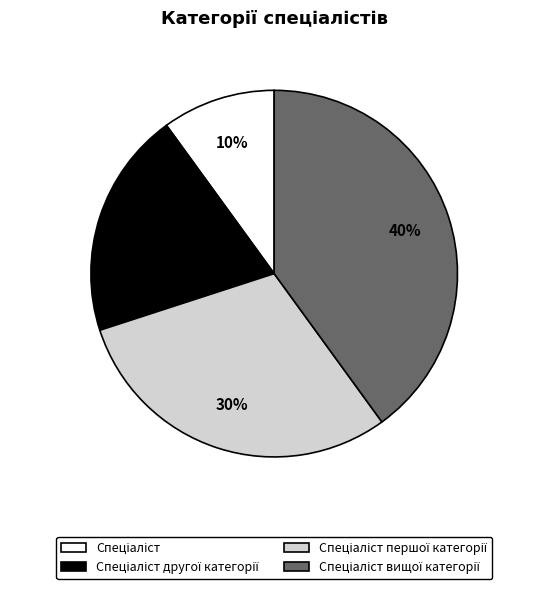

To the nearest percent, what is the average slice percentage?

25%